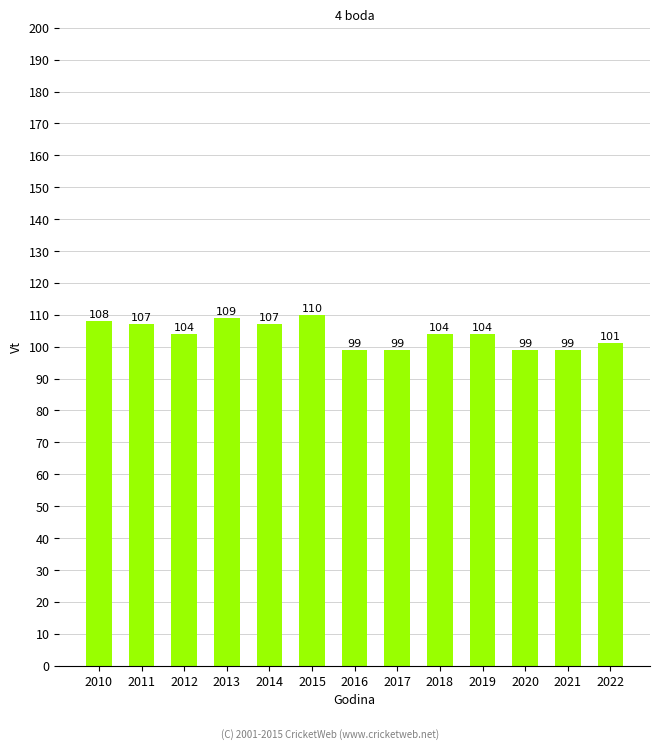

What is the maximum value shown in the chart?

110